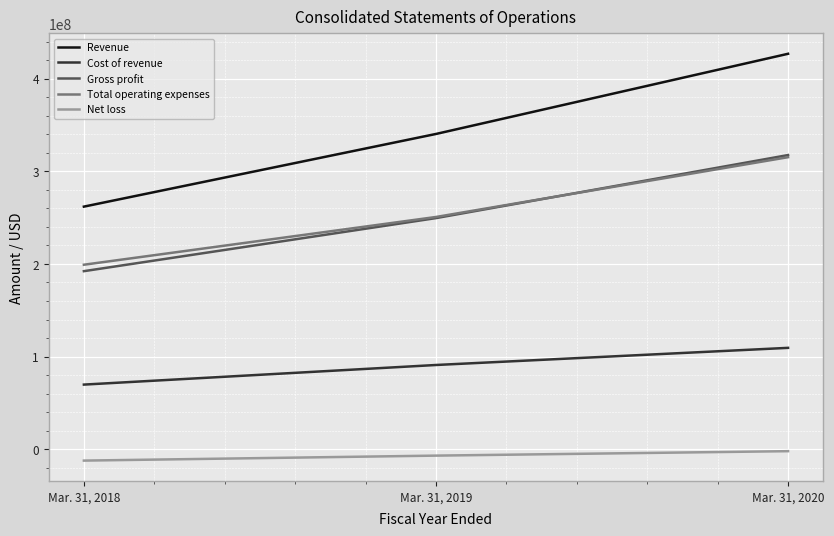

Is it true that Net loss equals -2200000 at Mar. 31, 2020?

True